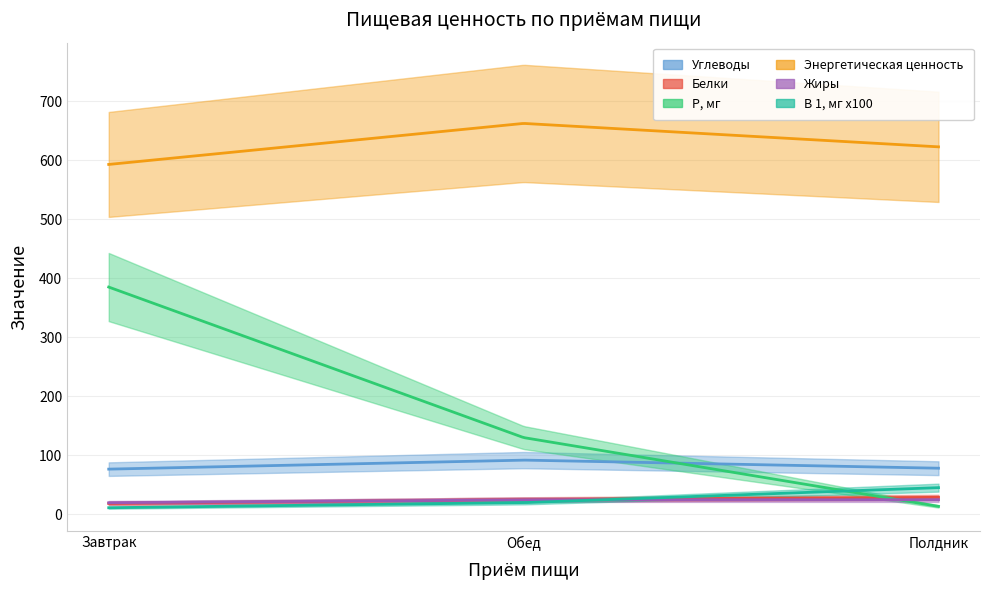

Reading right to left, transcribe all the data shown in this chart.

Углеводы: 78.1	91.9	76.6
Белки: 28.8	25.1	18.4
Р, мг: 13.5	130.0	385.0
Энергетическая ценность: 622.5	662.2	592.7
Жиры: 24.8	24.8	19.7
В 1, мг x100: 45.2	19.8	11.2